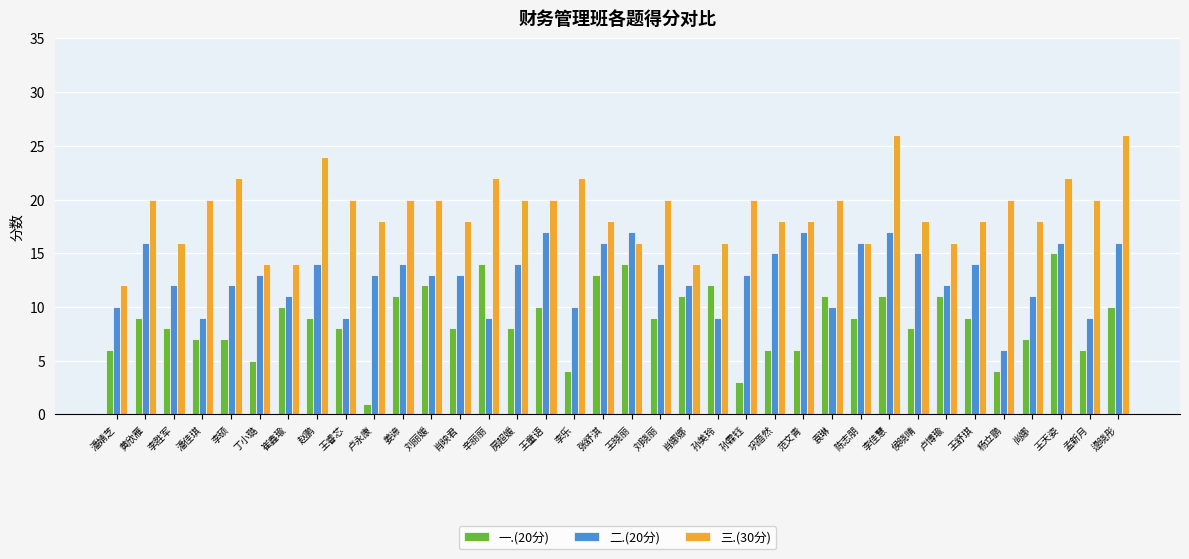

At which category is the sum across all series the highest?

李佳慧